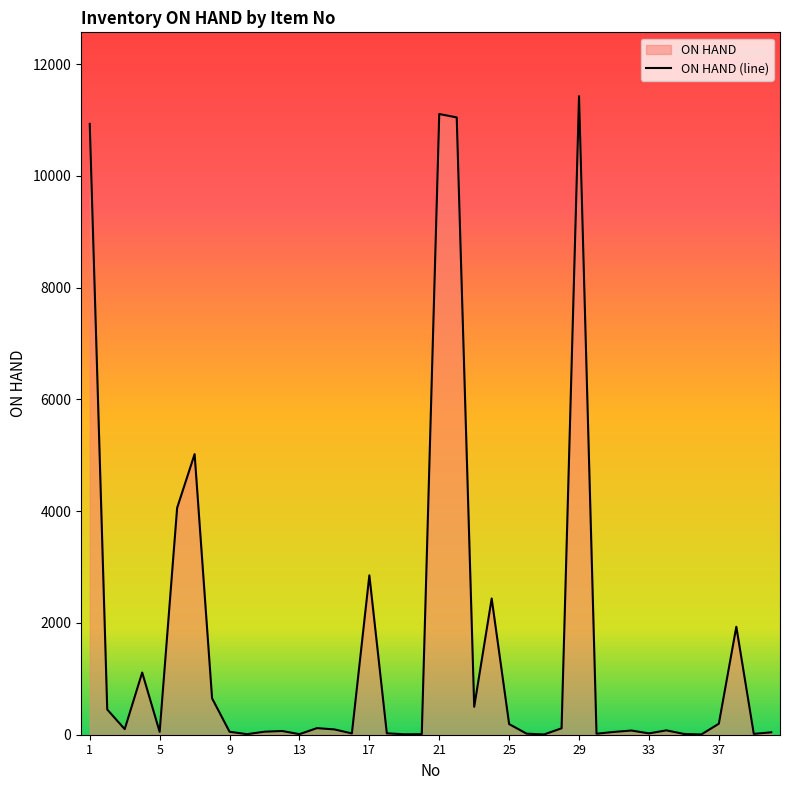

What is the average value?

1625